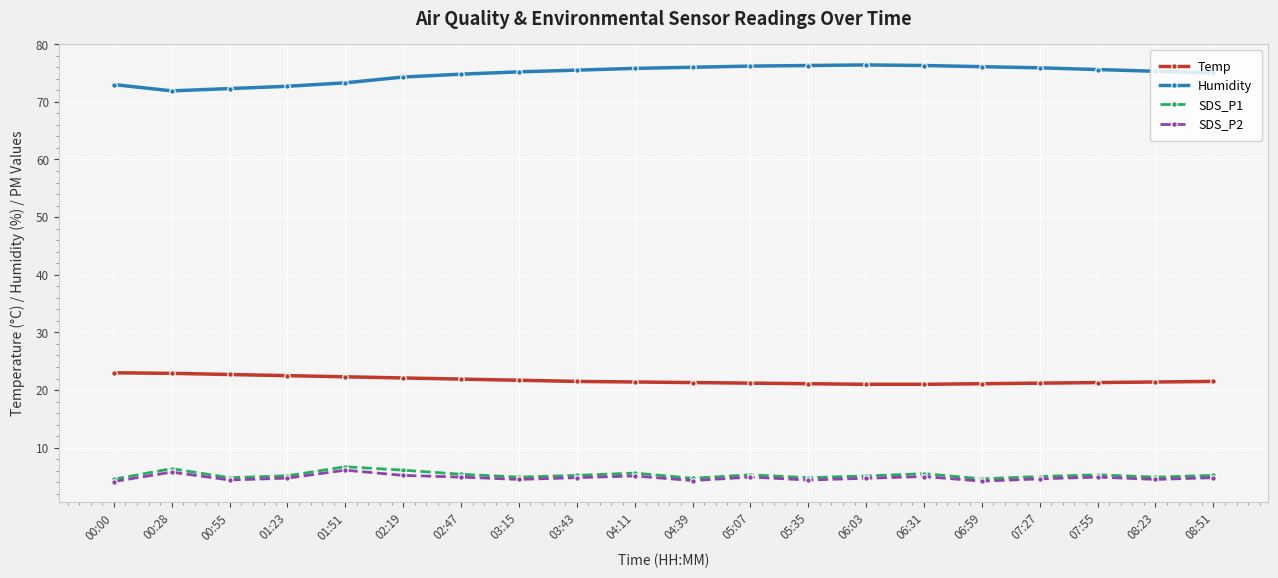

What is the label of the 2nd point from the left?

00:28